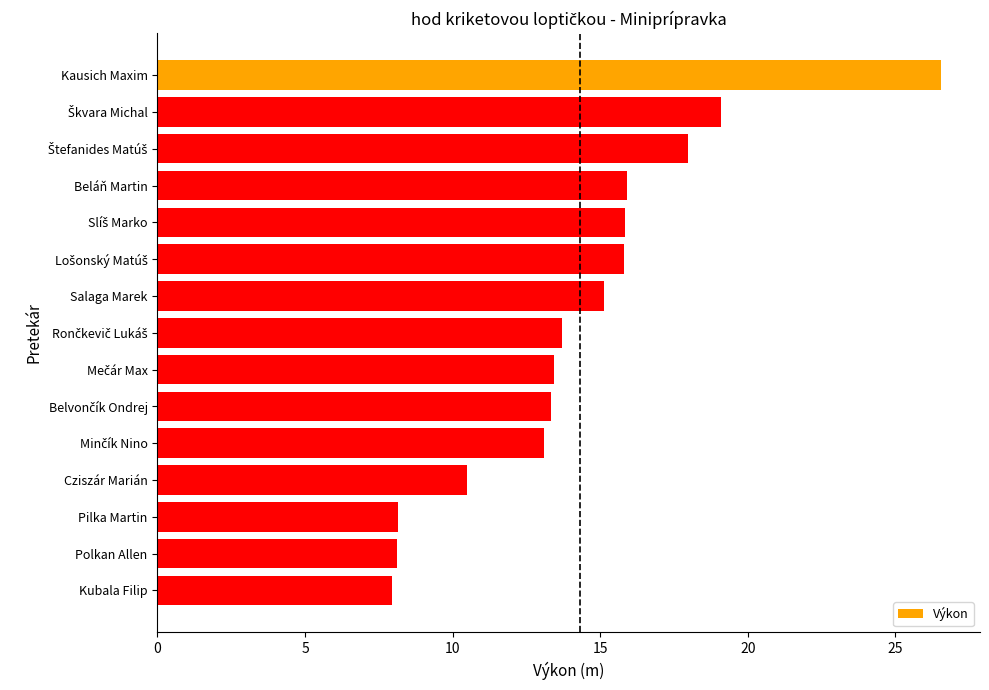

What position from the top is Beláň Martin?

4